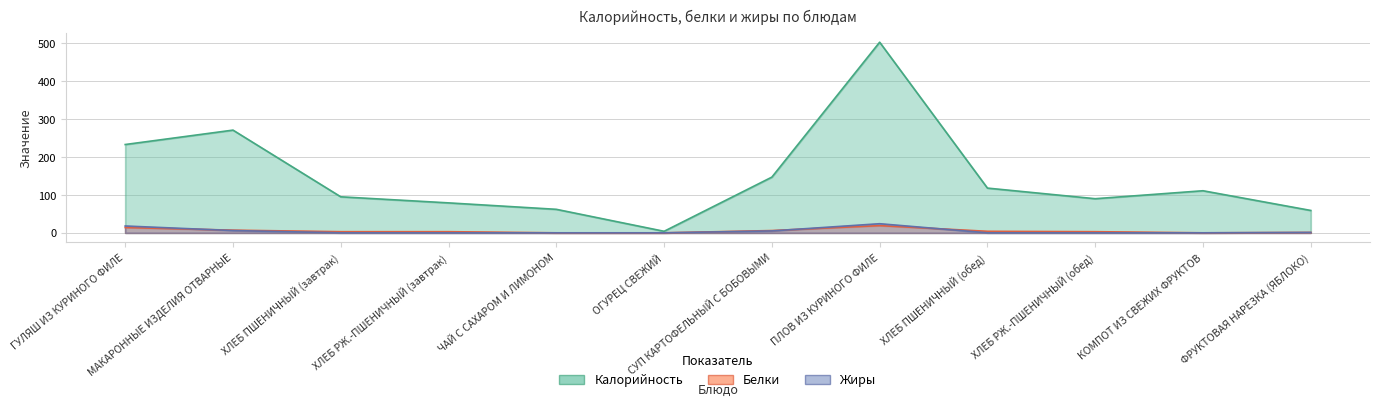

In Калорийность, how many points are higher than both neighbors (excluding endpoints)?

3